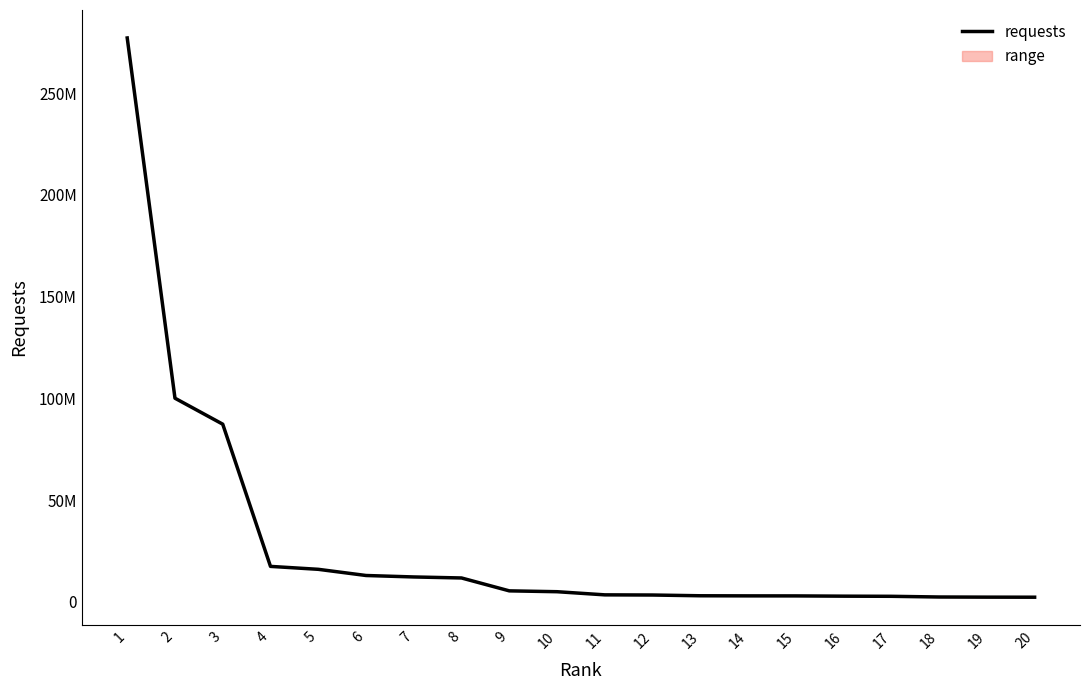

Rank the categories by value from lowest to highest.

20, 19, 18, 17, 16, 15, 14, 13, 12, 11, 10, 9, 8, 7, 6, 5, 4, 3, 2, 1